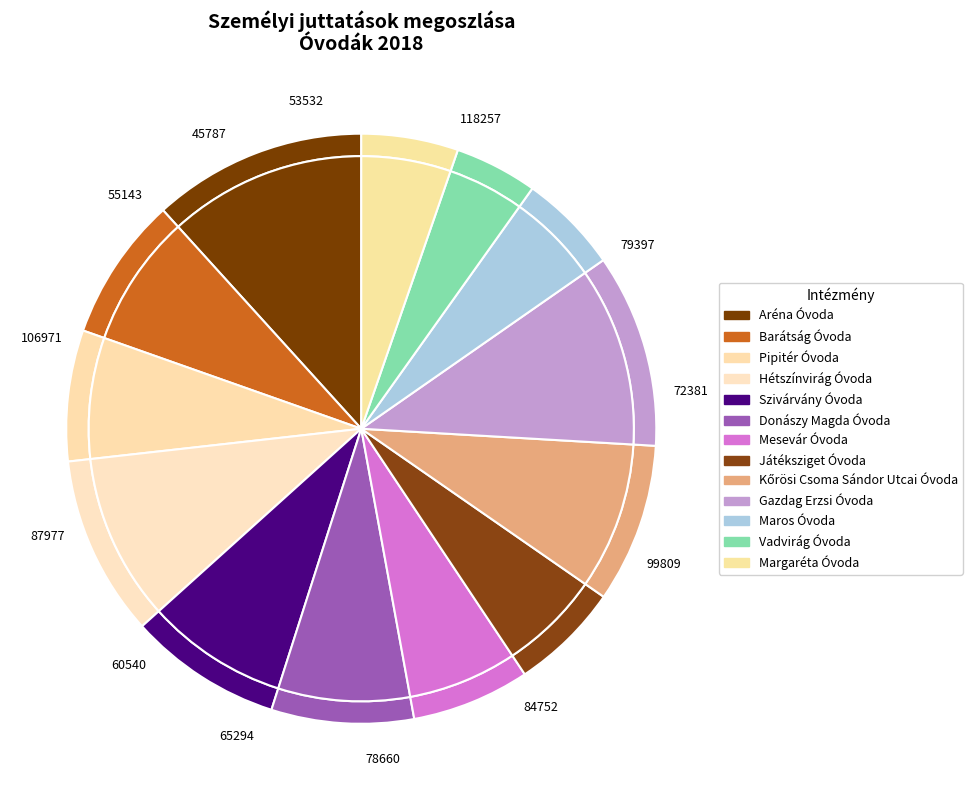

To the nearest percent, what is the difference between the largest and smallest slice percentages?

7%